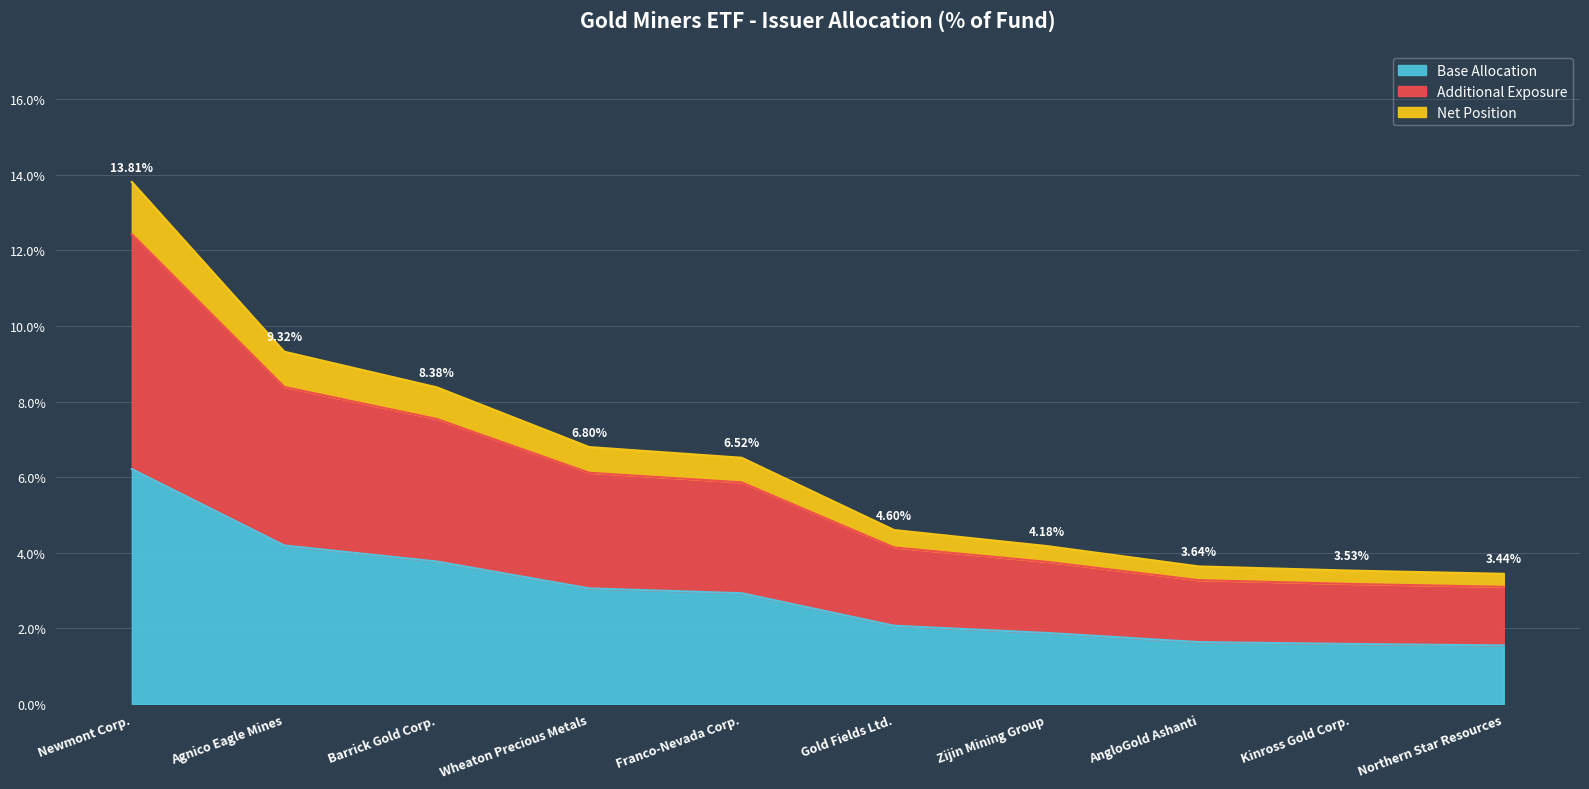

How many categories are shown in the chart?

10